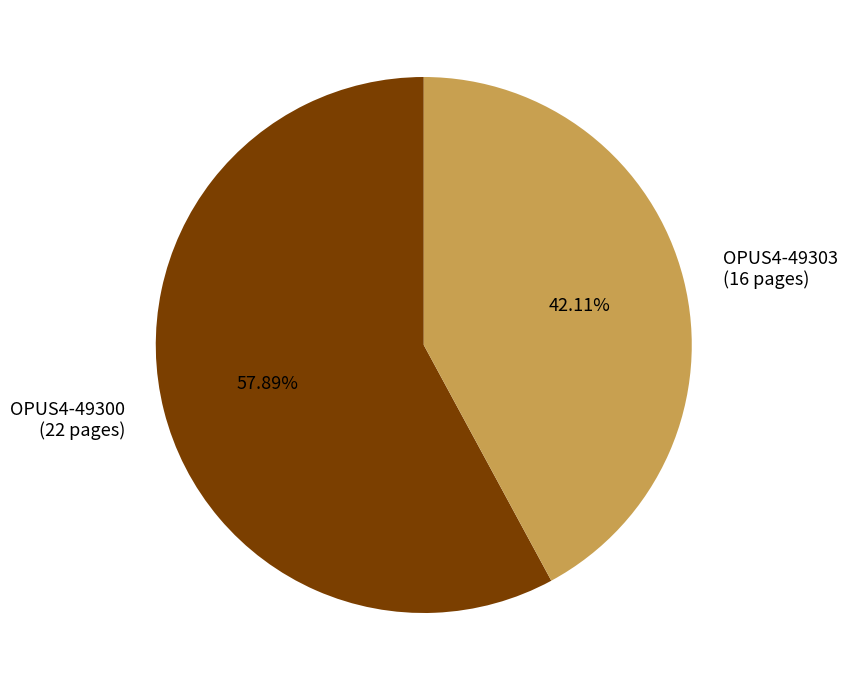

To the nearest percent, what is the difference between the largest and smallest slice percentages?

16%